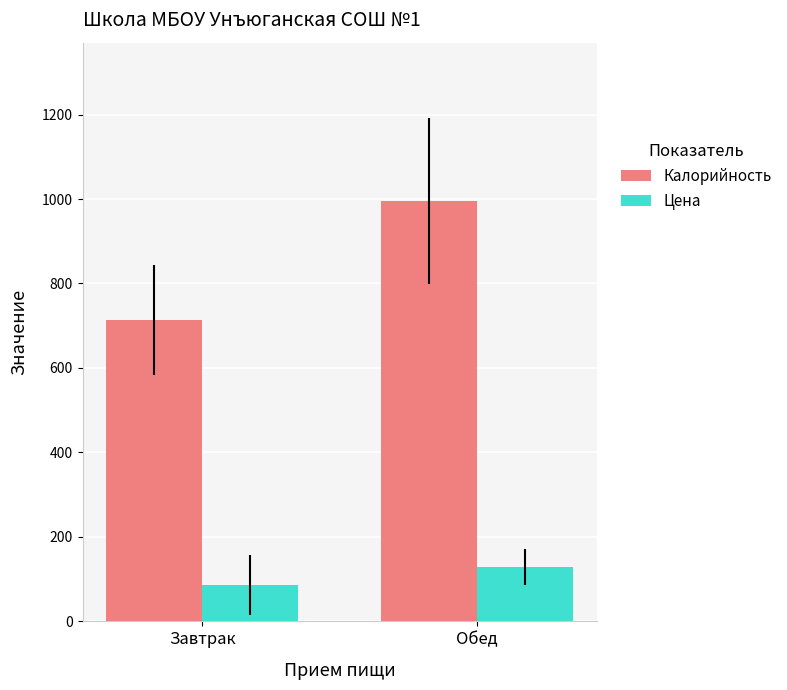

At which category does the chart reach its peak across all series?

Обед